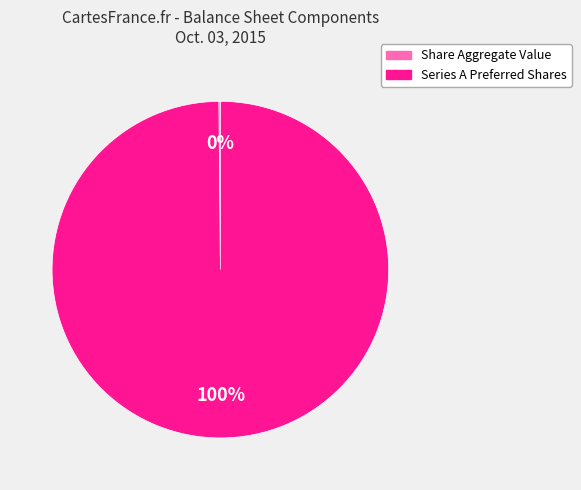

What is the largest slice in the pie chart?

Series A Preferred Shares